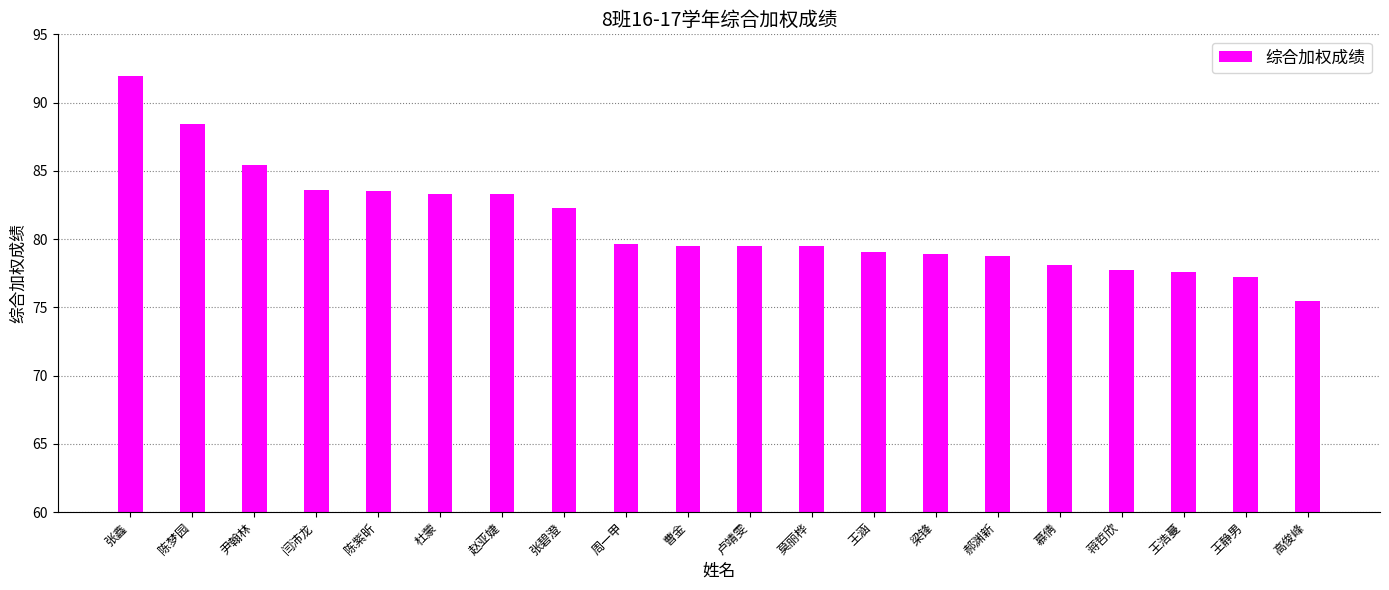

The chart shows a value of 27.8 at 陈紫昕. True or false?

False